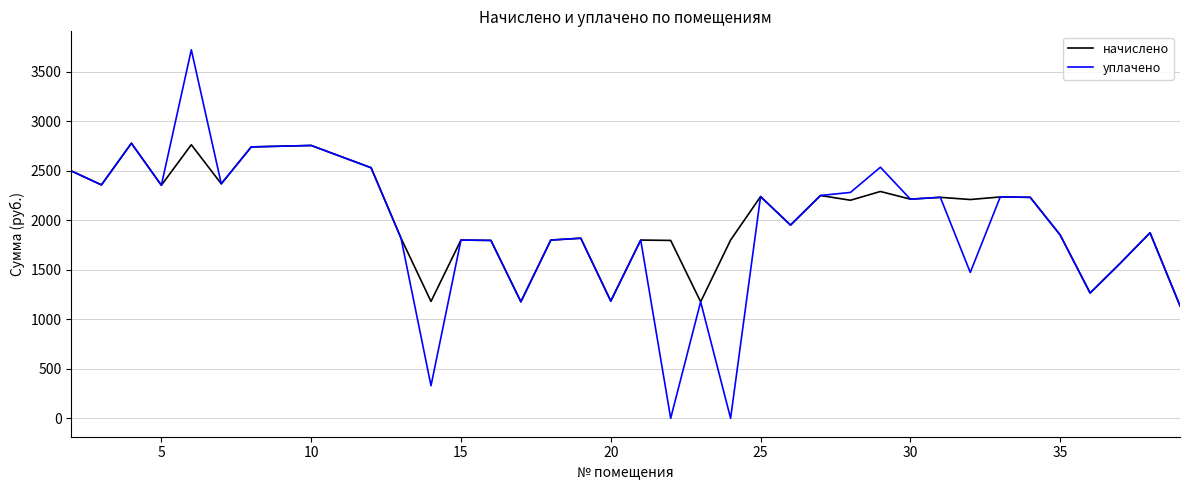

What is the difference between the second highest and minimum values in the уплачено series?

2776.3